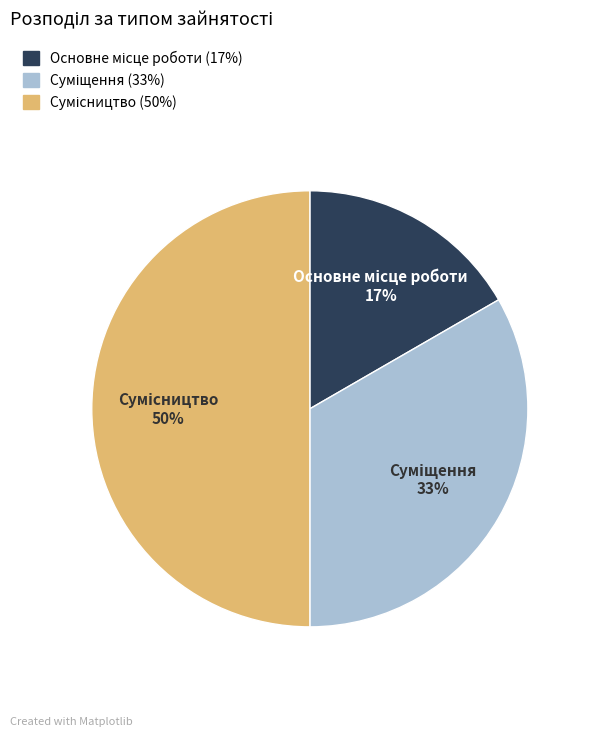

To the nearest percent, what is the difference between the largest and smallest slice percentages?

33%